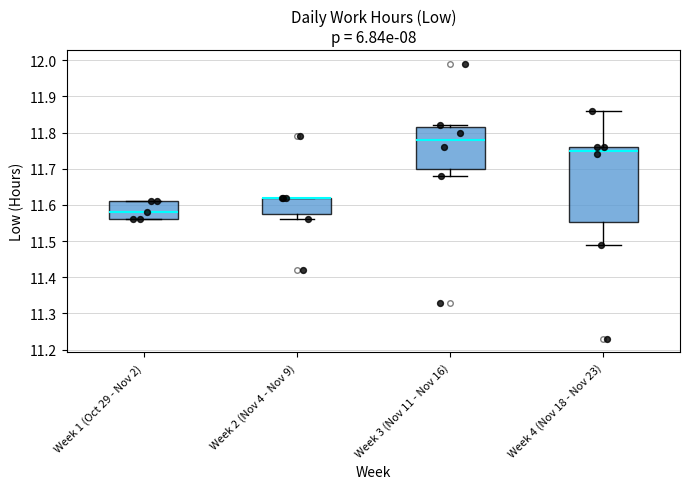

Reading left to right, read every box against the y-axis: the position of its median line, the range the box covers, and the ends of its whiskers. The values are not printed on the chart, so give them approximately, as read against the axis.

Week 1 (Oct 29 - Nov 2): median 11.58, box 11.56 to 11.61, whiskers 11.56 to 11.61
Week 2 (Nov 4 - Nov 9): median 11.62 (drawn on the box's upper edge), box 11.58 to 11.62, whiskers 11.56 to 11.62
Week 3 (Nov 11 - Nov 16): median 11.78, box 11.70 to 11.82, whiskers 11.68 to 11.82 (just above the box's upper edge)
Week 4 (Nov 18 - Nov 23): median 11.75, box 11.55 to 11.76, whiskers 11.49 to 11.86